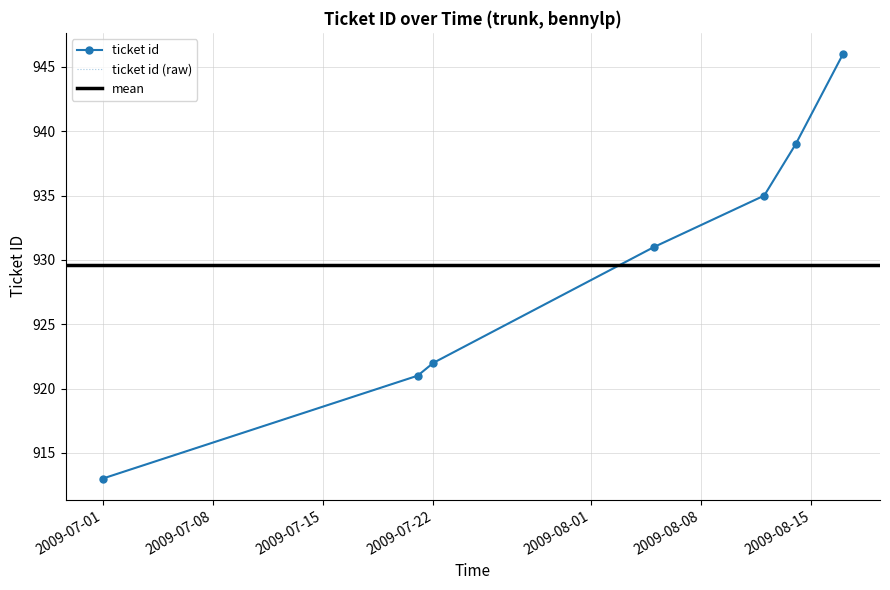

True or false: the data shows 1566 at 2009-08-17.

False